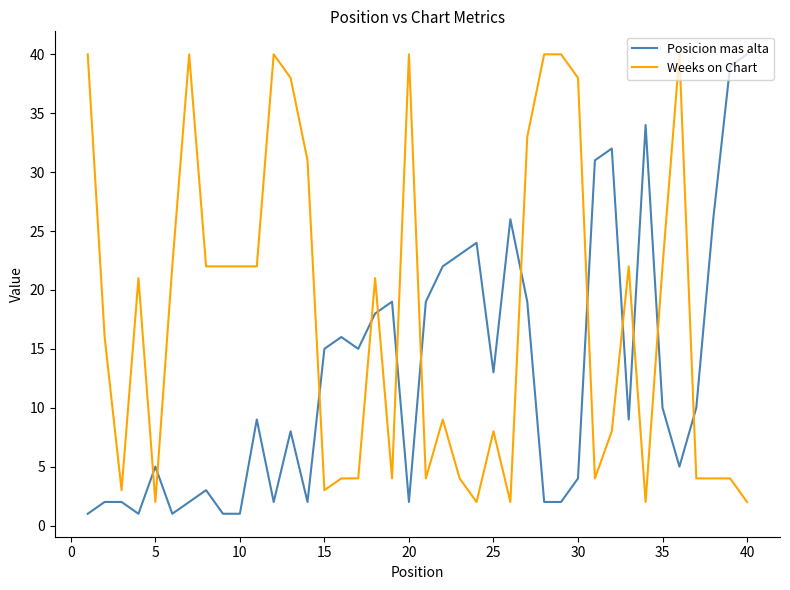

List the series in order of their overall mean, lowest first.

Posicion mas alta, Weeks on Chart